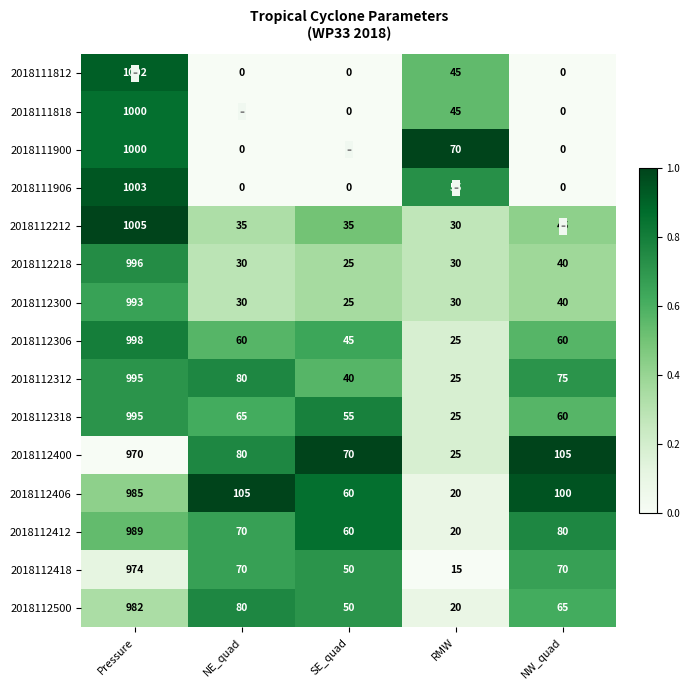

The 2018111906 series shows 0 at NW_quad. True or false?

True